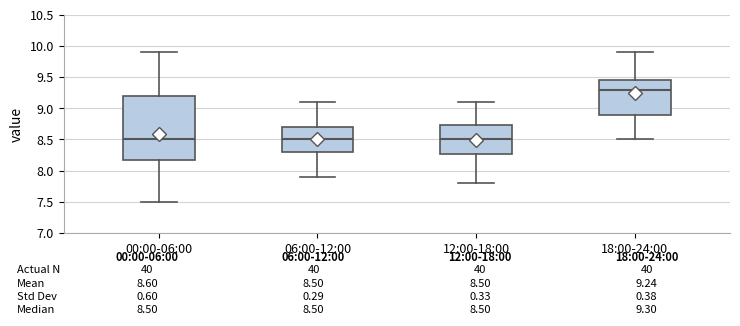

Which box is the tallest, from its lower edge to its upper edge?

00:00-06:00